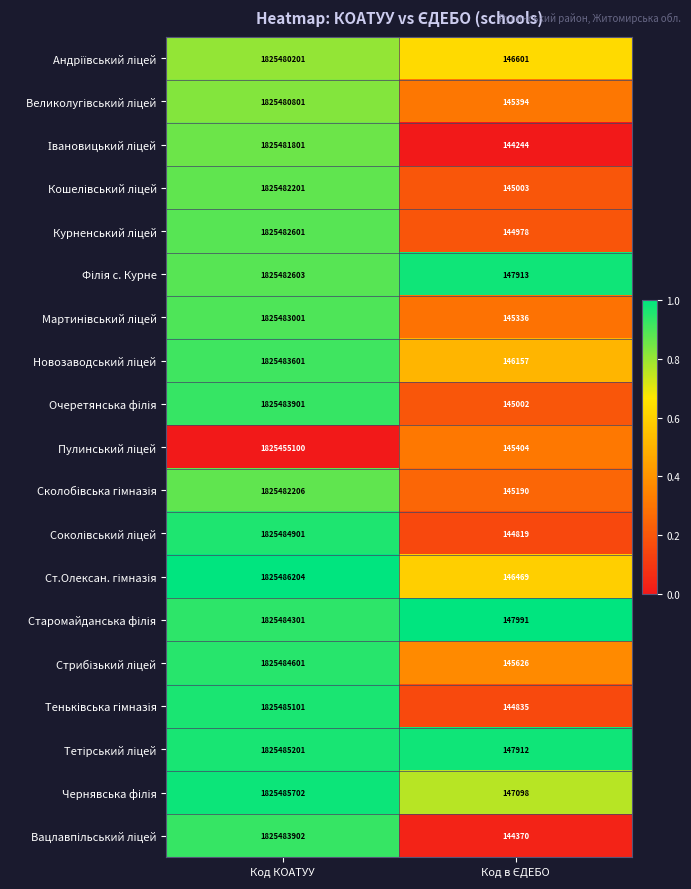

What is the total value across all series at Код КОАТУУ?

34684157930